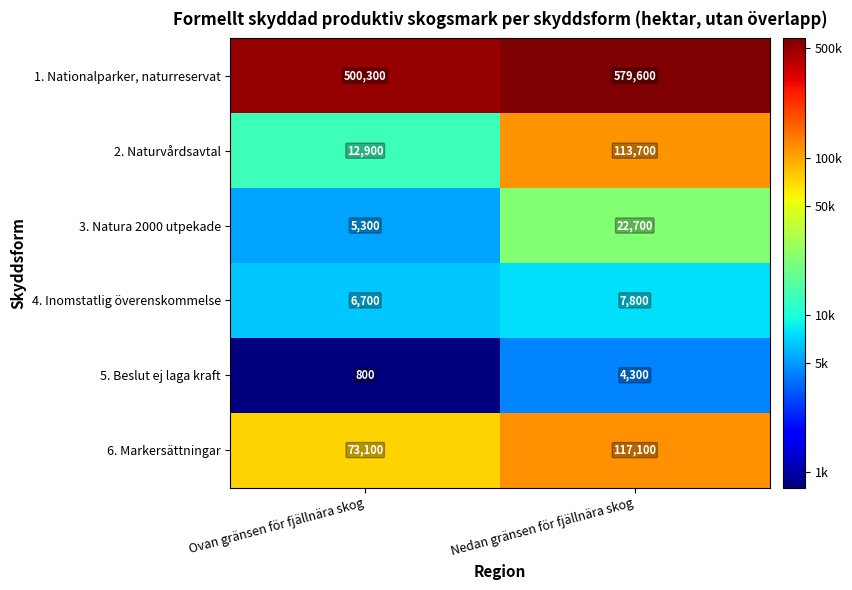

How many data points in 3. Natura 2000 utpekade are less than 22700?

1